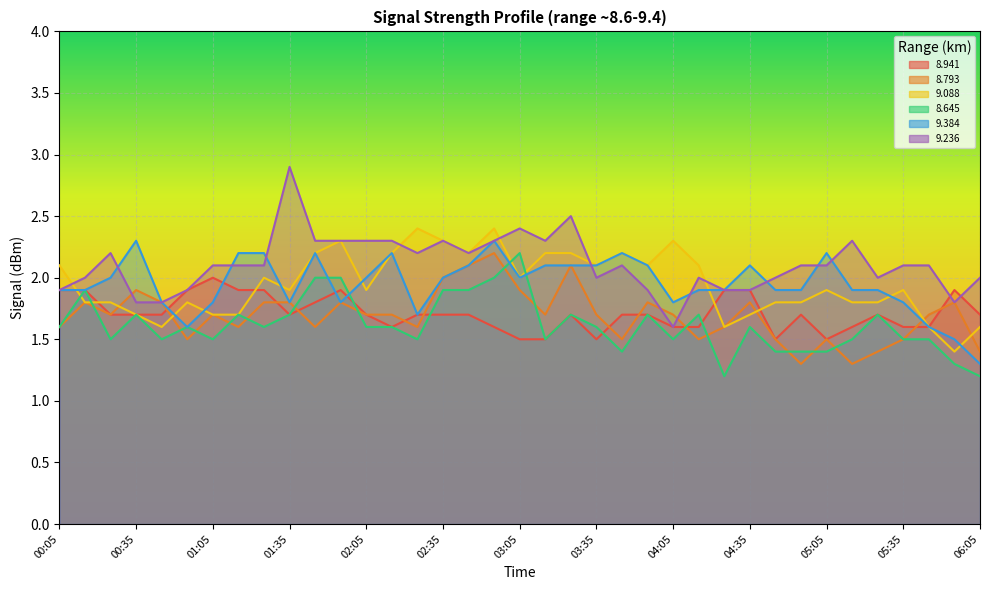

Between 04:35 and 04:55, which is larger?

04:35